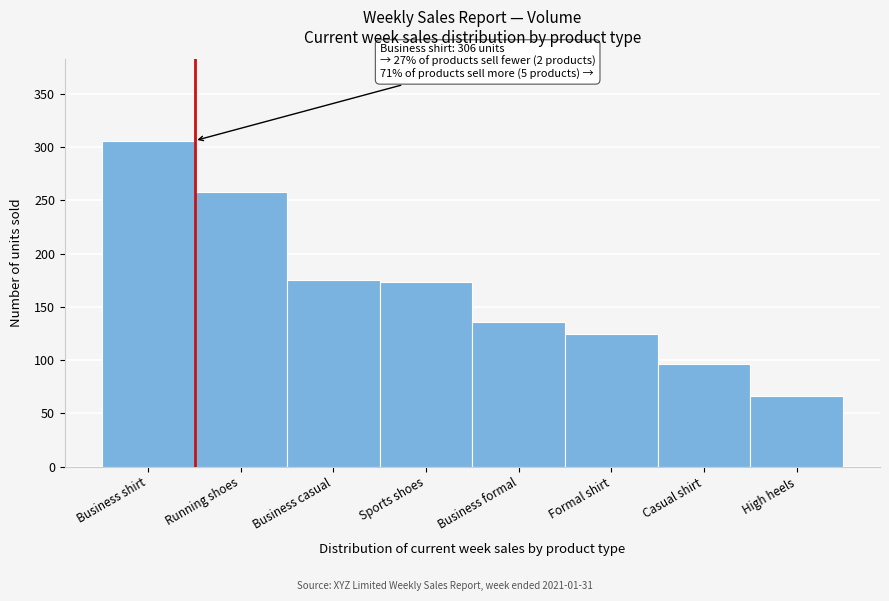

Reading right to left, transcribe all the data shown in this chart.

66	96	125	136	173	175	258	306